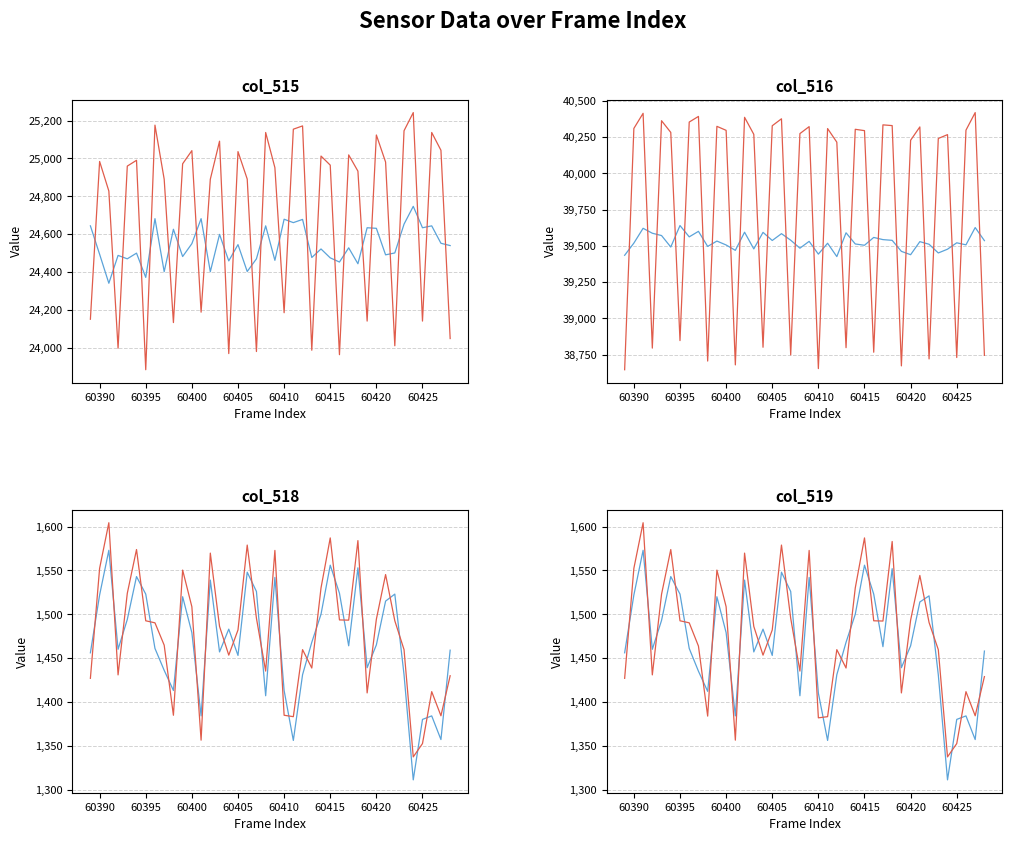

Reading right to left, what are all the values shown in this chart?

col_515: 60428=24540	60427=24552	60426=24644	60425=24634	60424=24747	60423=24653	60422=24501	60421=24491	60420=24631	60419=24634	60418=24444	60417=24528	60416=24453	60415=24475	60414=24522	60413=24477	60412=24678	60411=24661	60410=24679	60409=24462	60408=24644	60407=24470	60406=24403	60405=24545	60404=24459	60403=24599	60402=24402	60401=24682	60400=24550	60399=24482	60398=24626	60397=24402	60396=24682	60395=24372	60394=24500	60393=24470	60392=24488	60391=24341	60390=24494	60389=24644
col_516: 60428=39536	60427=39626	60426=39507	60425=39521	60424=39477	60423=39451	60422=39511	60421=39529	60420=39439	60419=39462	60418=39538	60417=39543	60416=39558	60415=39504	60414=39513	60413=39590	60412=39426	60411=39518	60410=39443	60409=39531	60408=39484	60407=39539	60406=39584	60405=39537	60404=39593	60403=39479	60402=39594	60401=39469	60400=39506	60399=39533	60398=39496	60397=39600	60396=39562	60395=39640	60394=39492	60393=39571	60392=39587	60391=39621	60390=39519	60389=39435
col_518: 60428=1459	60427=1357	60426=1384	60425=1380	60424=1311	60423=1431	60422=1523	60421=1515	60420=1465	60419=1439	60418=1553	60417=1464	60416=1524	60415=1556	60414=1500	60413=1468	60412=1431	60411=1356	60410=1413	60409=1542	60408=1407	60407=1526	60406=1548	60405=1453	60404=1483	60403=1457	60402=1539	60401=1384	60400=1479	60399=1520	60398=1413	60397=1436	60396=1461	60395=1523	60394=1543	60393=1494	60392=1460	60391=1573	60390=1522	60389=1456
col_519: 60428=1458	60427=1357	60426=1384	60425=1380	60424=1311	60423=1431	60422=1521	60421=1514	60420=1464	60419=1439	60418=1552	60417=1463	60416=1523	60415=1556	60414=1500	60413=1468	60412=1431	60411=1356	60410=1410	60409=1542	60408=1407	60407=1526	60406=1548	60405=1453	60404=1483	60403=1457	60402=1539	60401=1384	60400=1479	60399=1520	60398=1412	60397=1435	60396=1461	60395=1523	60394=1543	60393=1493	60392=1460	60391=1573	60390=1522	60389=1456